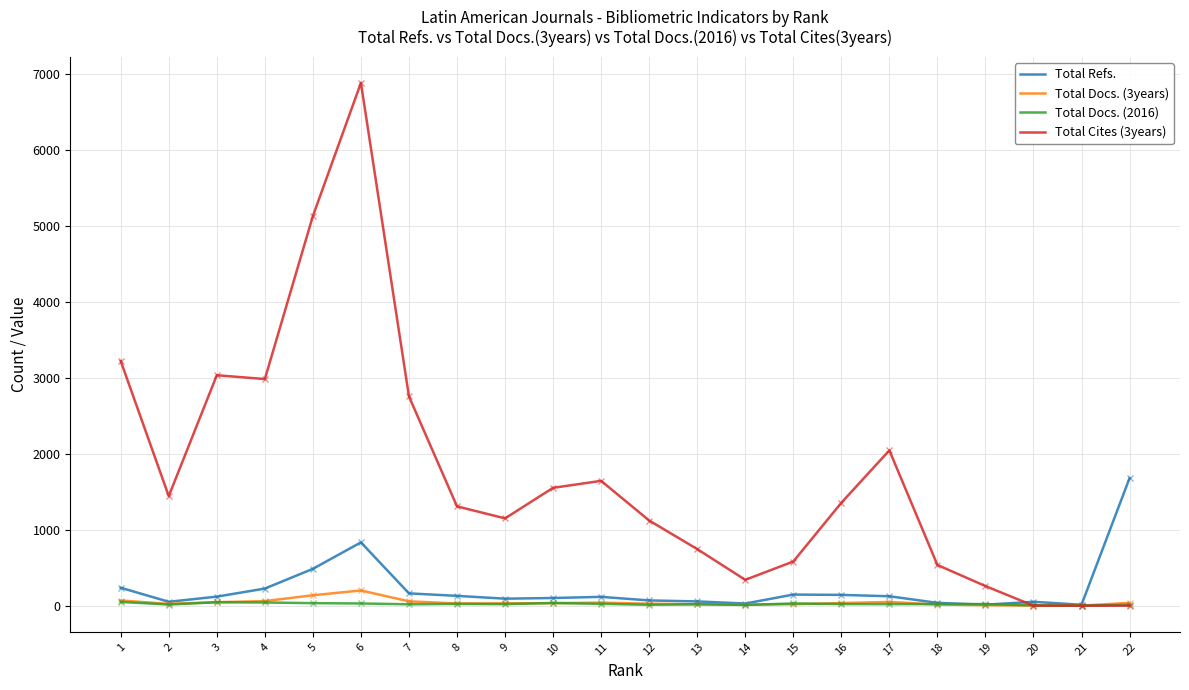

What is the approximate value of Total Docs. (3years) at 10, to the nearest 50?

50